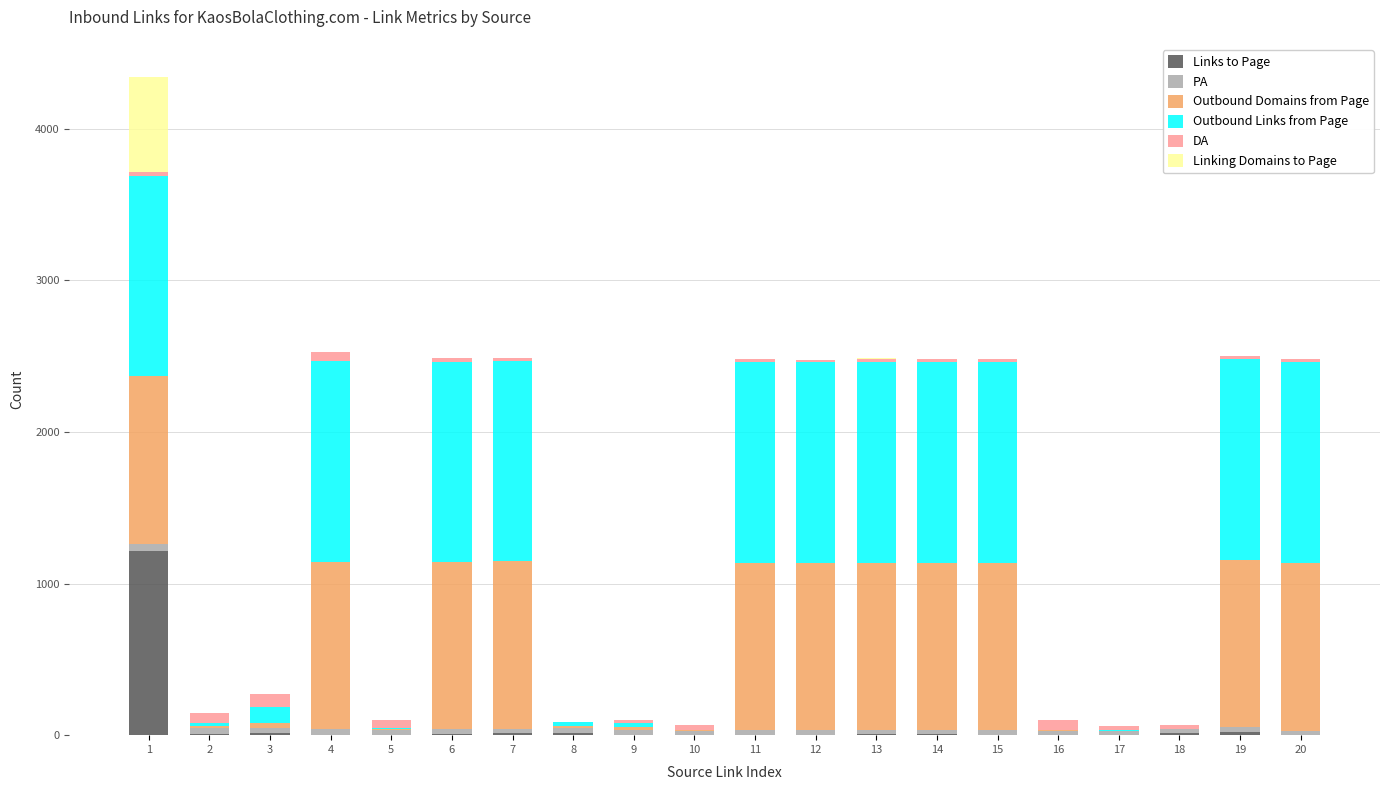

At how many categories does at least one series exceed 618?

11